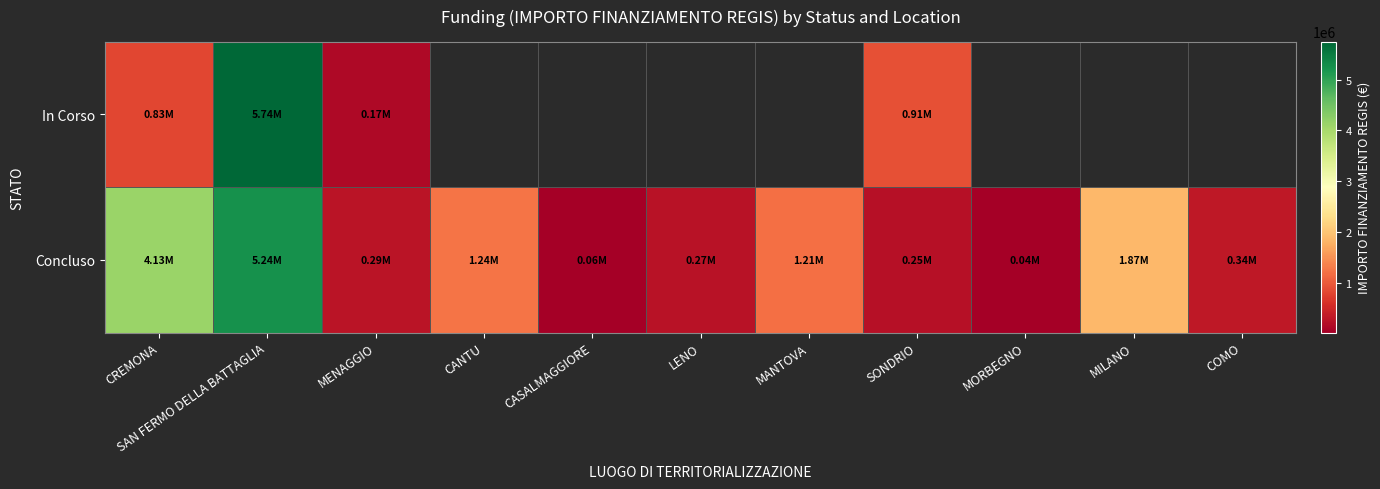

What is the highest value of the In Corso series?

5742257.7